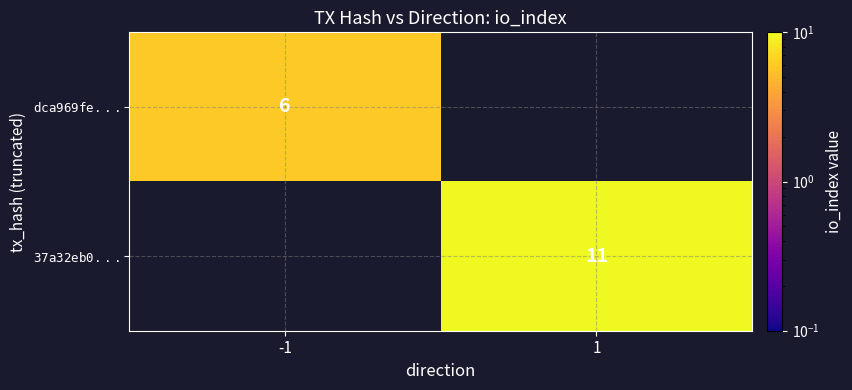

At how many categories does at least one series exceed 6?

1